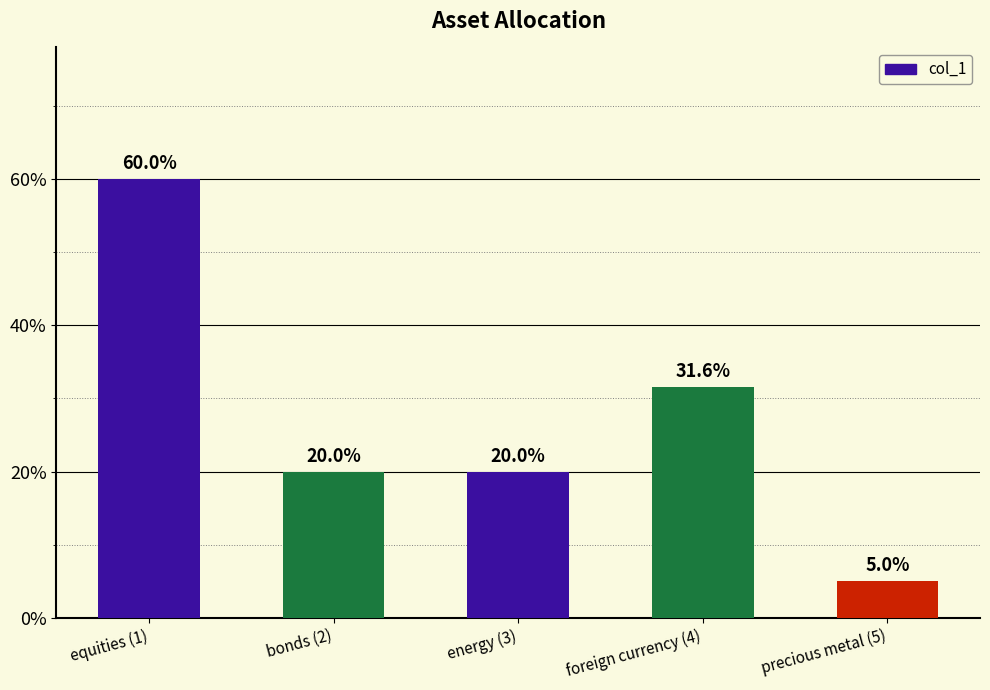

Reading left to right, extract all data points from this chart.

equities (1)=0.6	bonds (2)=0.2	energy (3)=0.2	foreign currency (4)=0.3	precious metal (5)=0.1